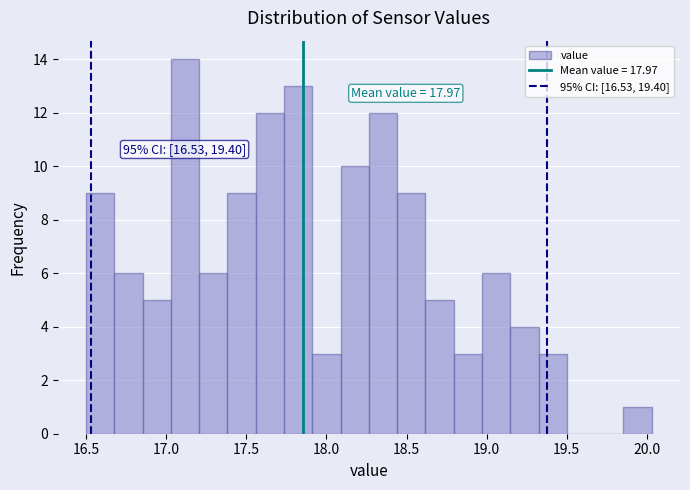

Around what value on the x-axis is the tallest bar? Give the approximate position of its centre, as read against the axis.

17.10